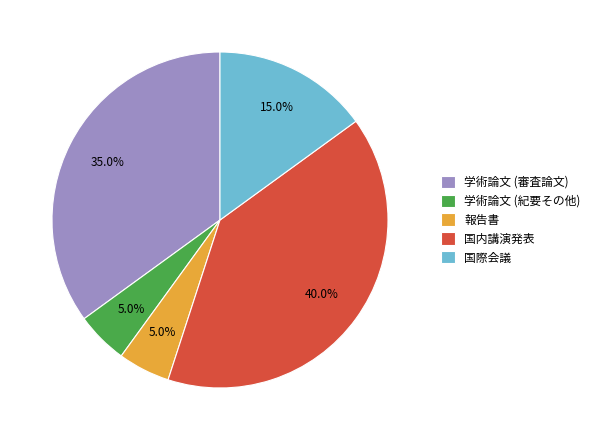

Is there any slice that represents more than half of the pie?

No